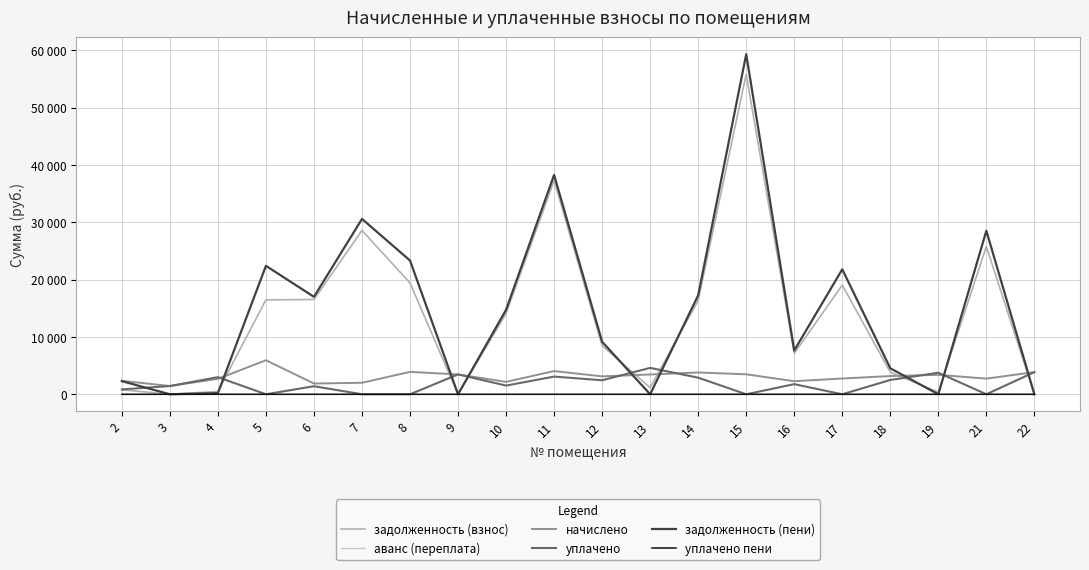

At which category does уплачено пени reach its first local peak?

4